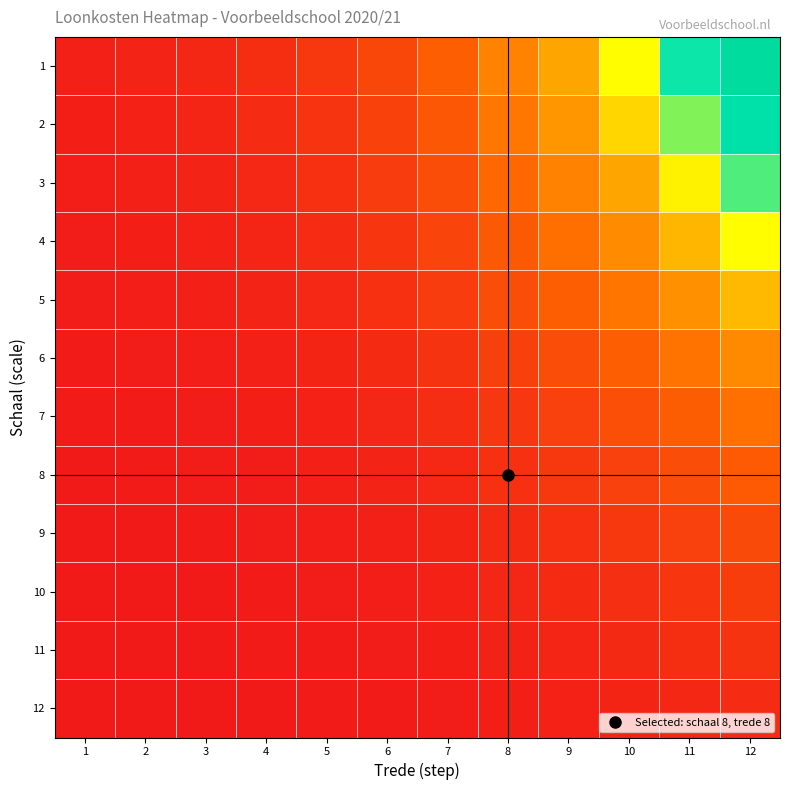

Rank the series by their maximum value, from lowest to highest.

12, 11, 10, 9, 8, 7, 6, 5, 4, 3, 2, 1